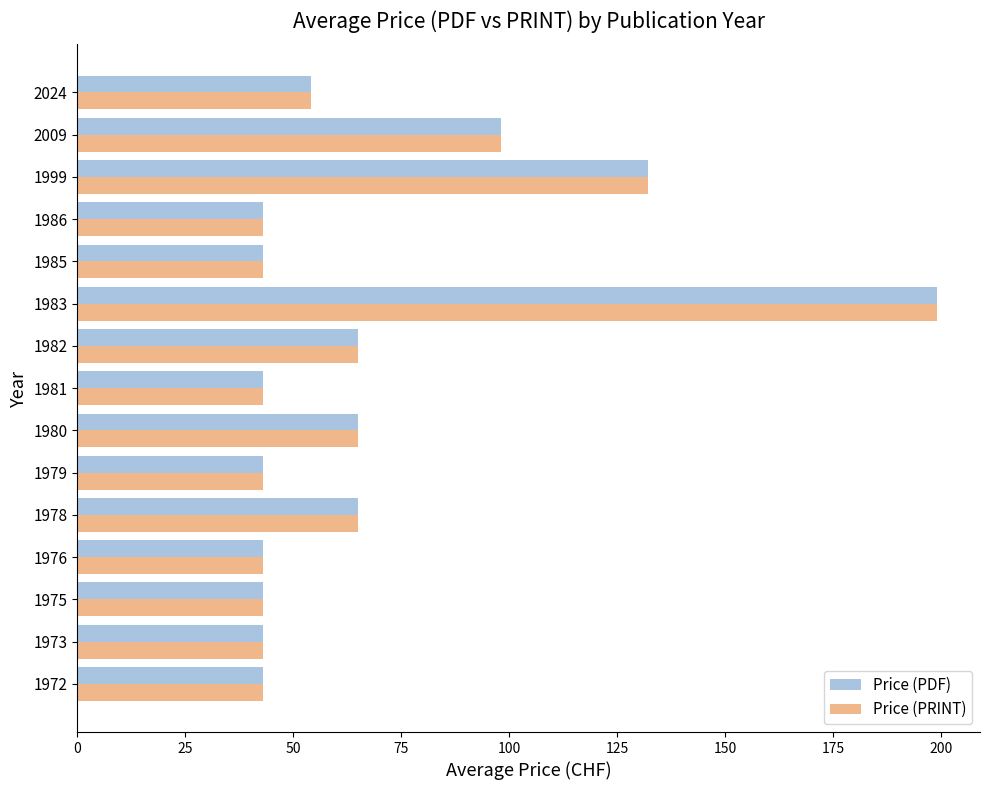

Is it true that Price (PRINT) equals 43 at 1986?

True